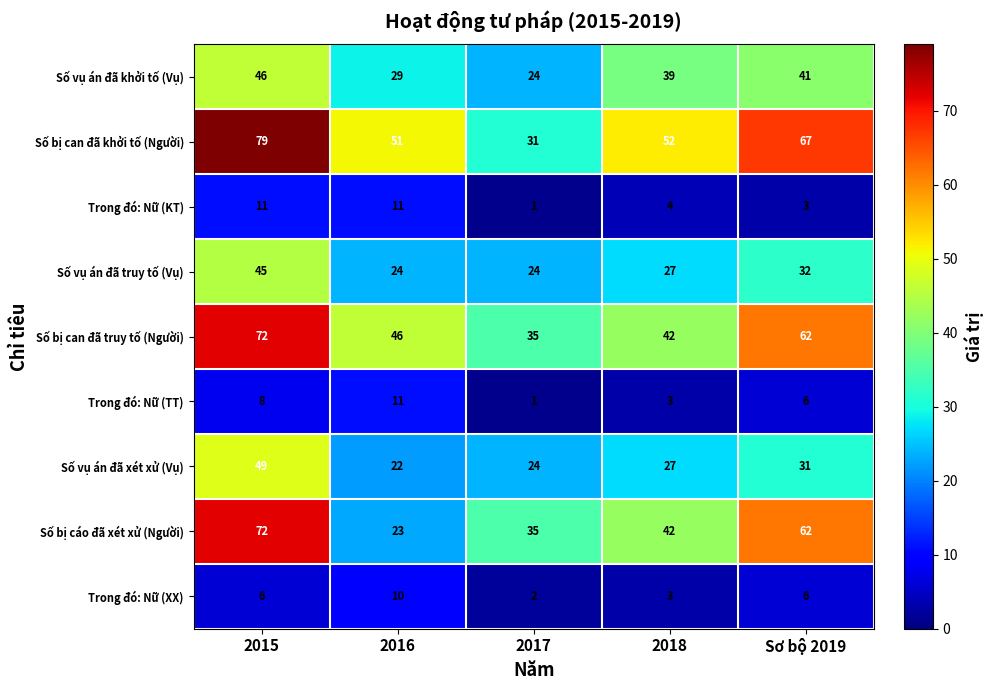

What is the sum of all Trong đó: Nữ (KT) values?

30